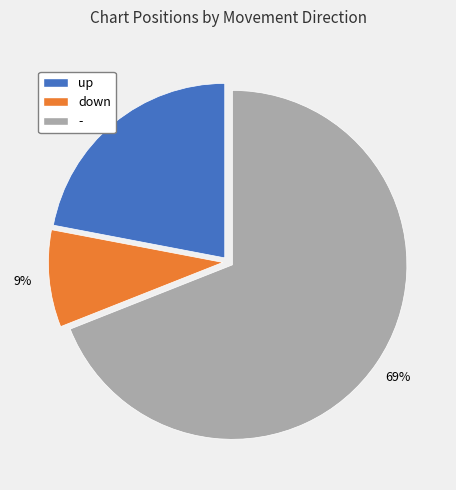

Is there a majority slice in this chart?

Yes